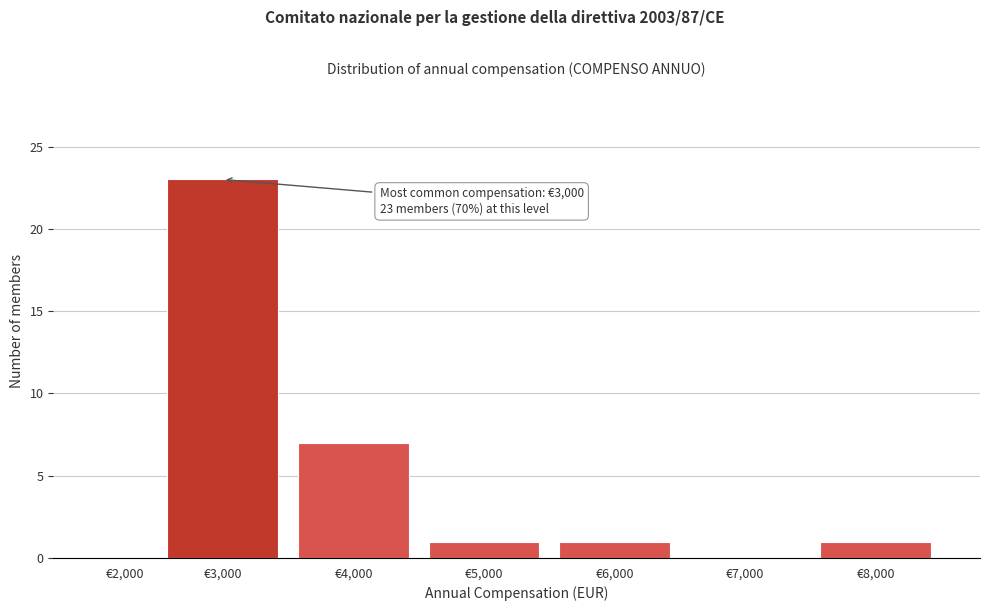

Reading left to right, extract all data points from this chart.

€2,000=0	€3,000=23	€4,000=7	€5,000=1	€6,000=1	€7,000=0	€8,000=1